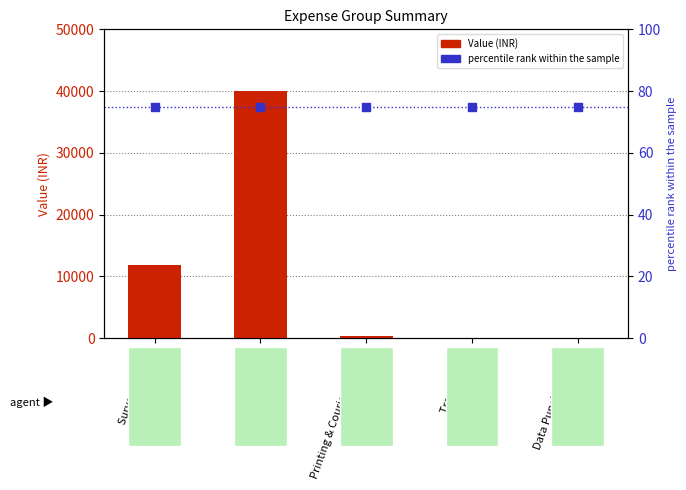

What are all the series names shown in the legend?

Value, percentile rank